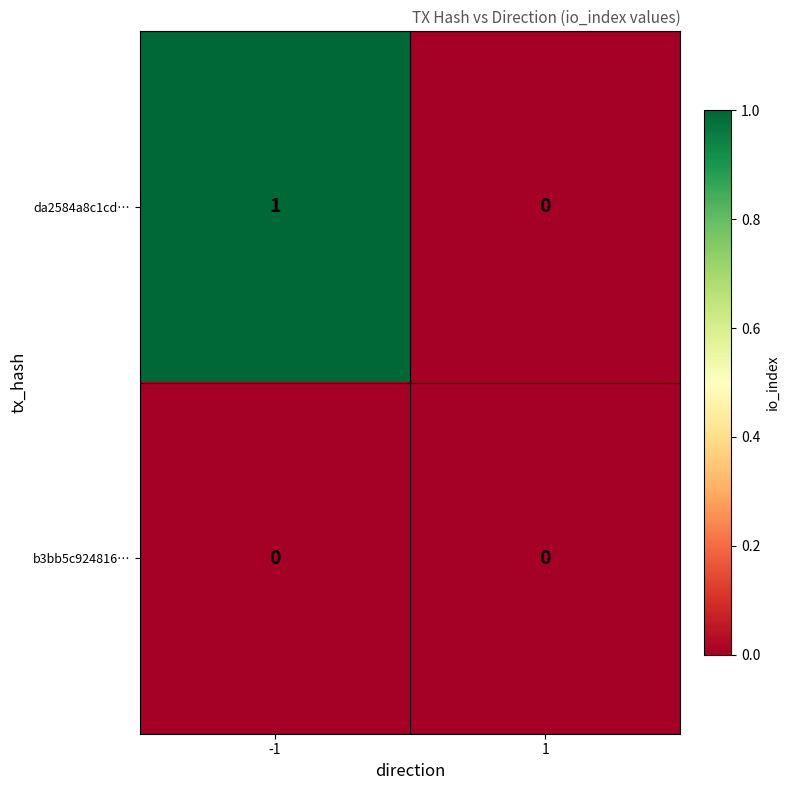

How many data points does each series have?

2